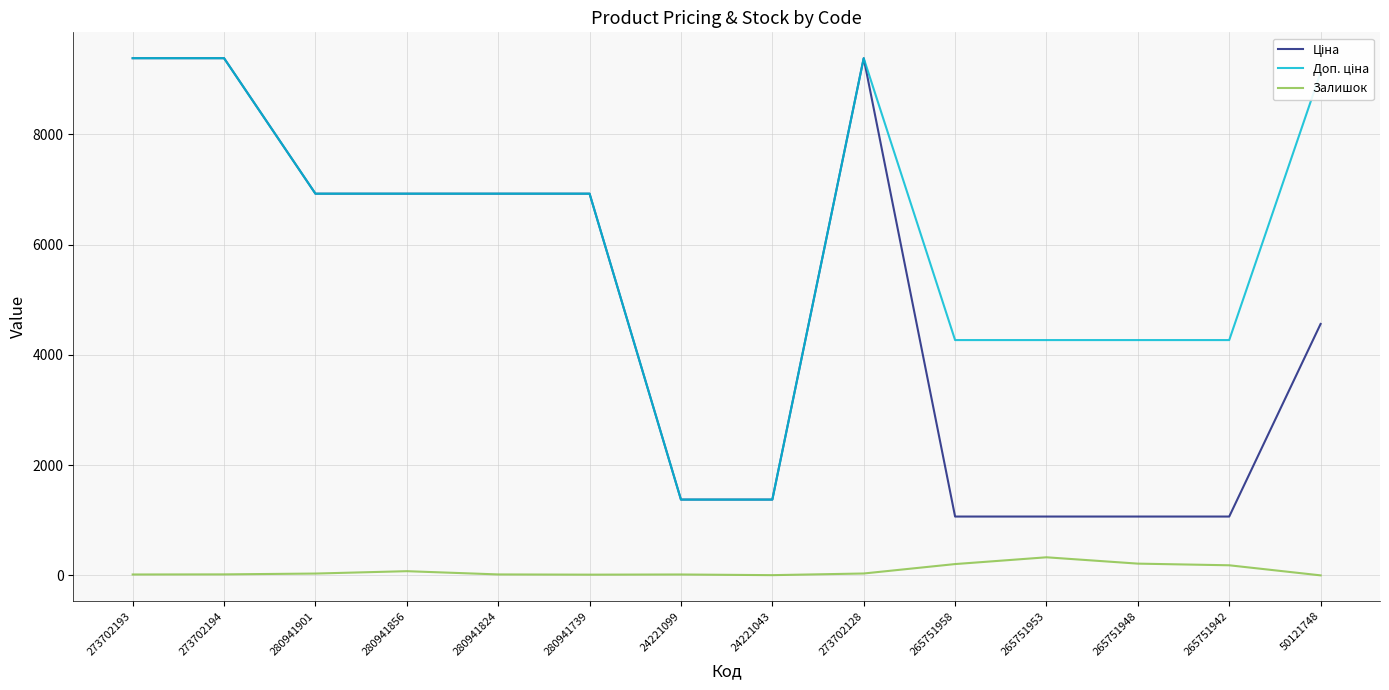

What is the highest value of the Залишок series?

328.0